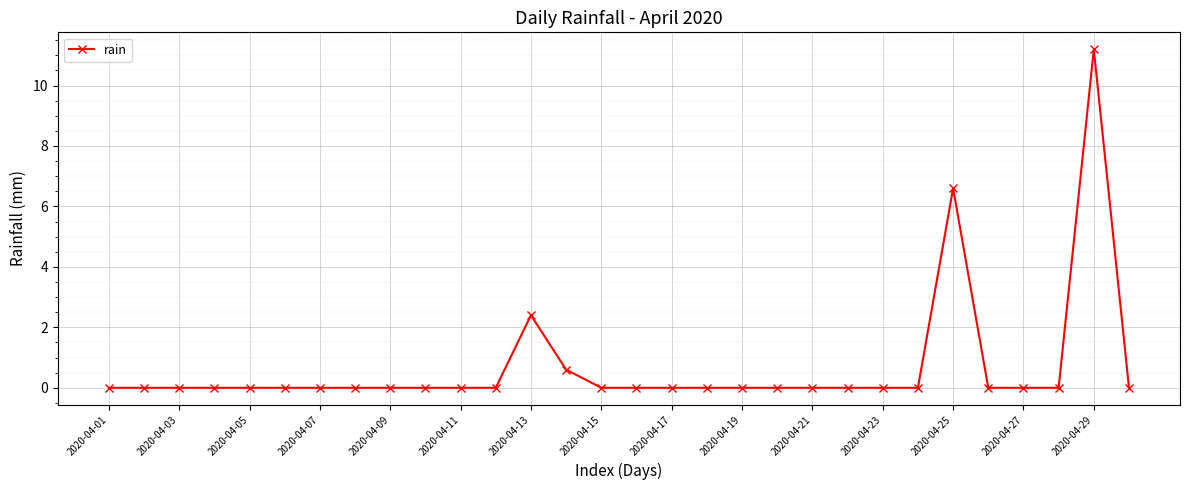

What is the average value?

0.7